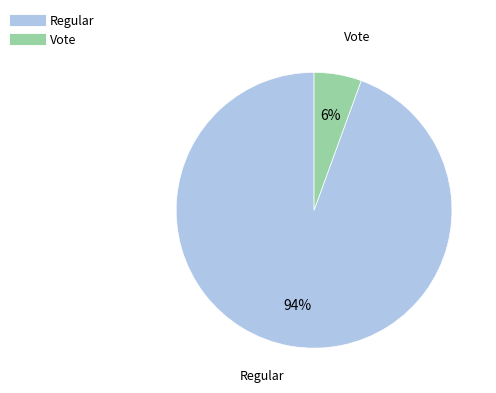

Which slice is the largest?

Regular